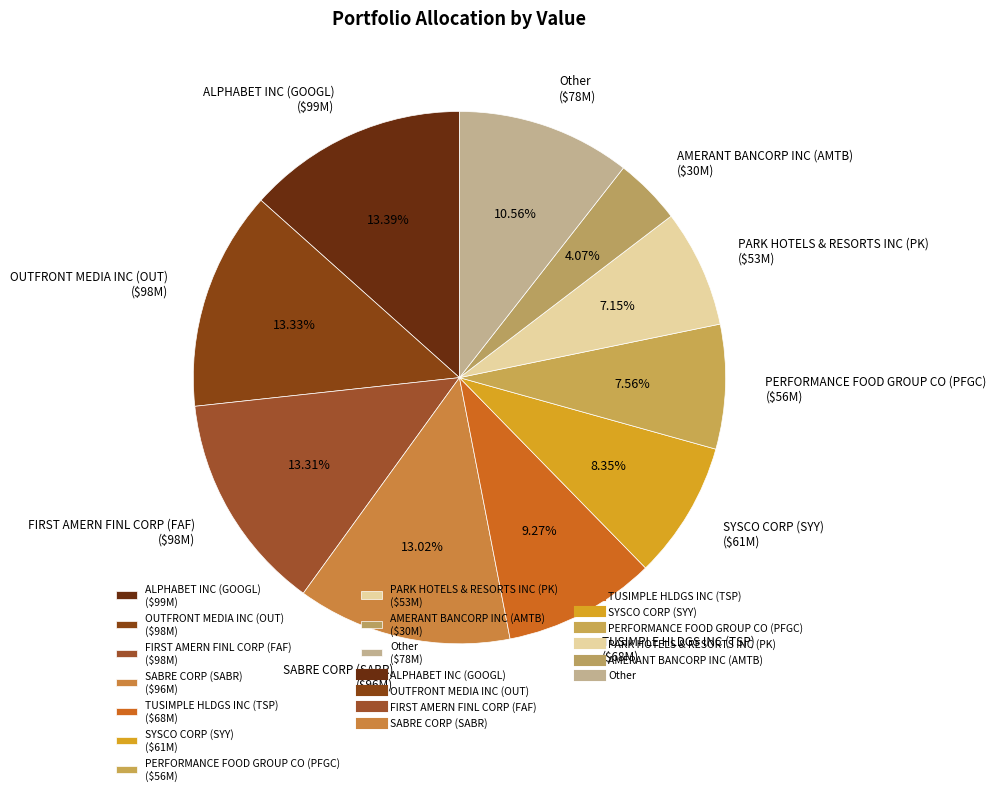

Is it true that OUTFRONT MEDIA INC (OUT) is 13% of the pie?

True